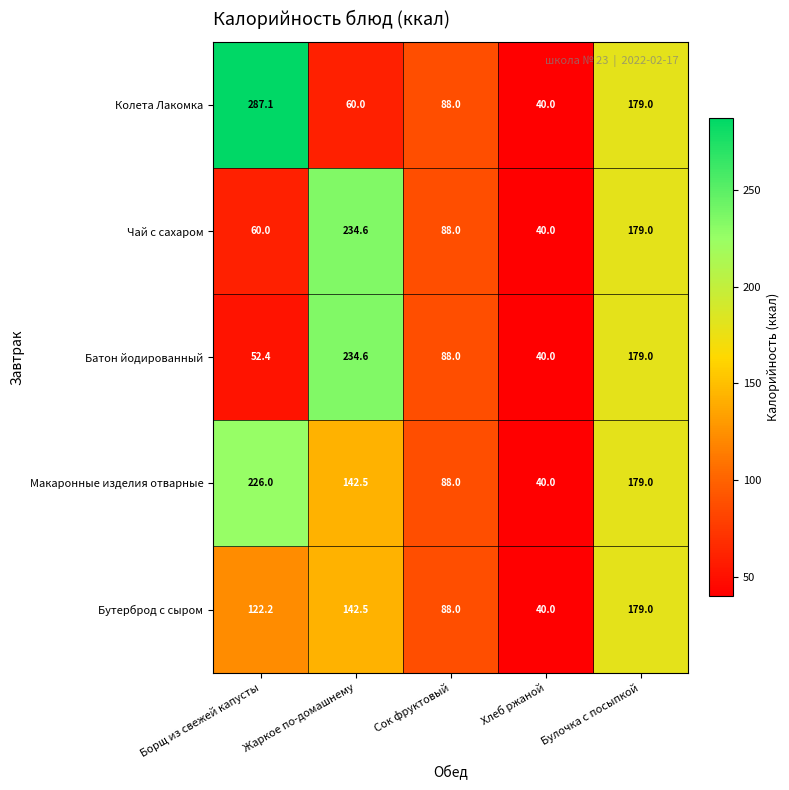

At how many categories does at least one series exceed 42?

4